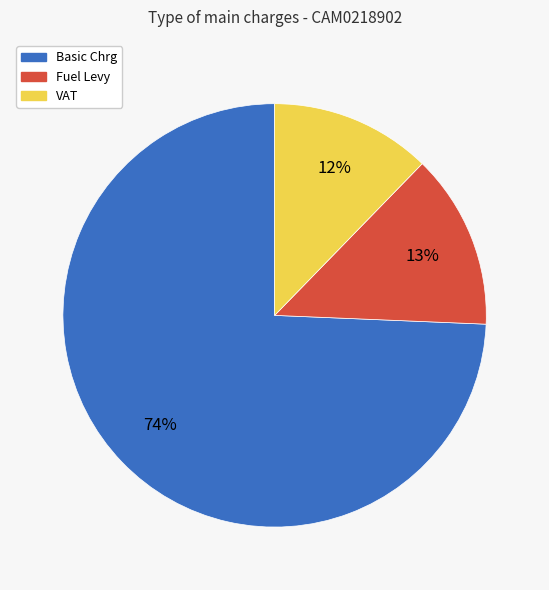

Is VAT the majority of the pie?

No